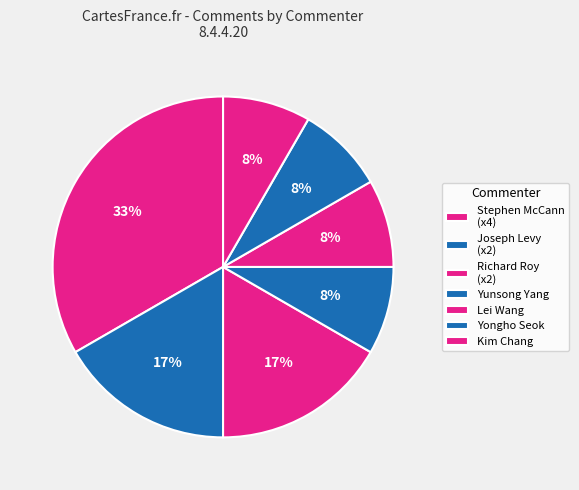

Which category has the biggest portion of the pie?

Stephen McCann